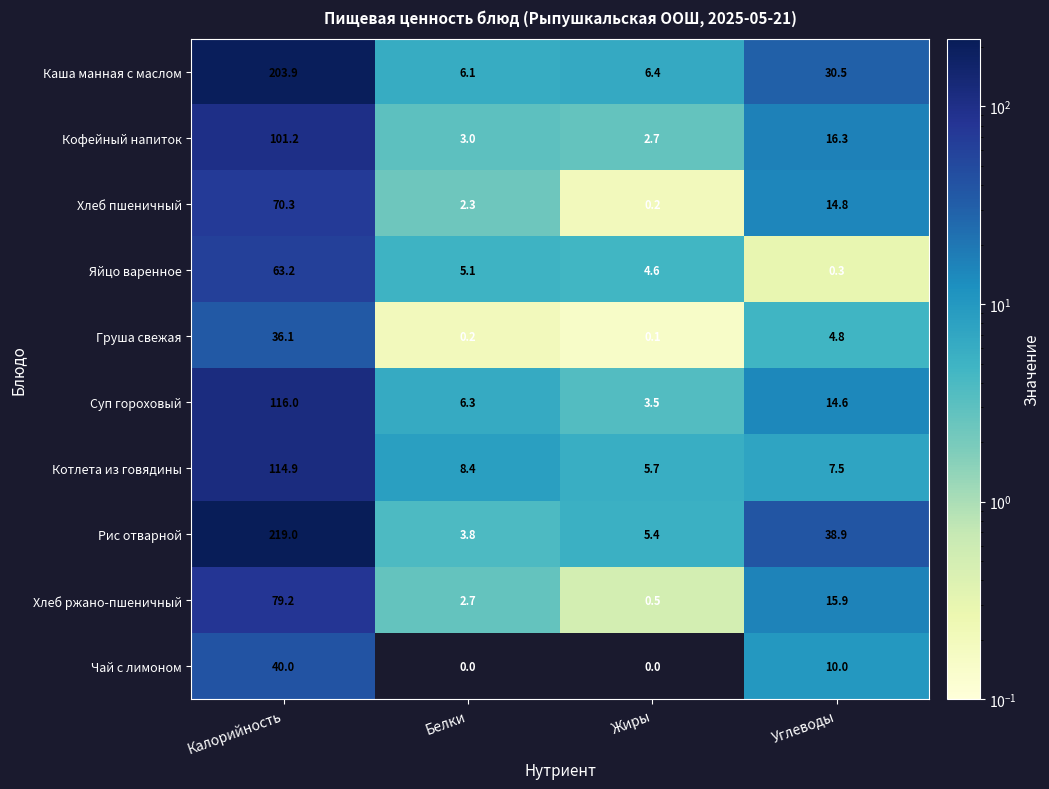

Which series has the largest total across all categories?

Рис отварной